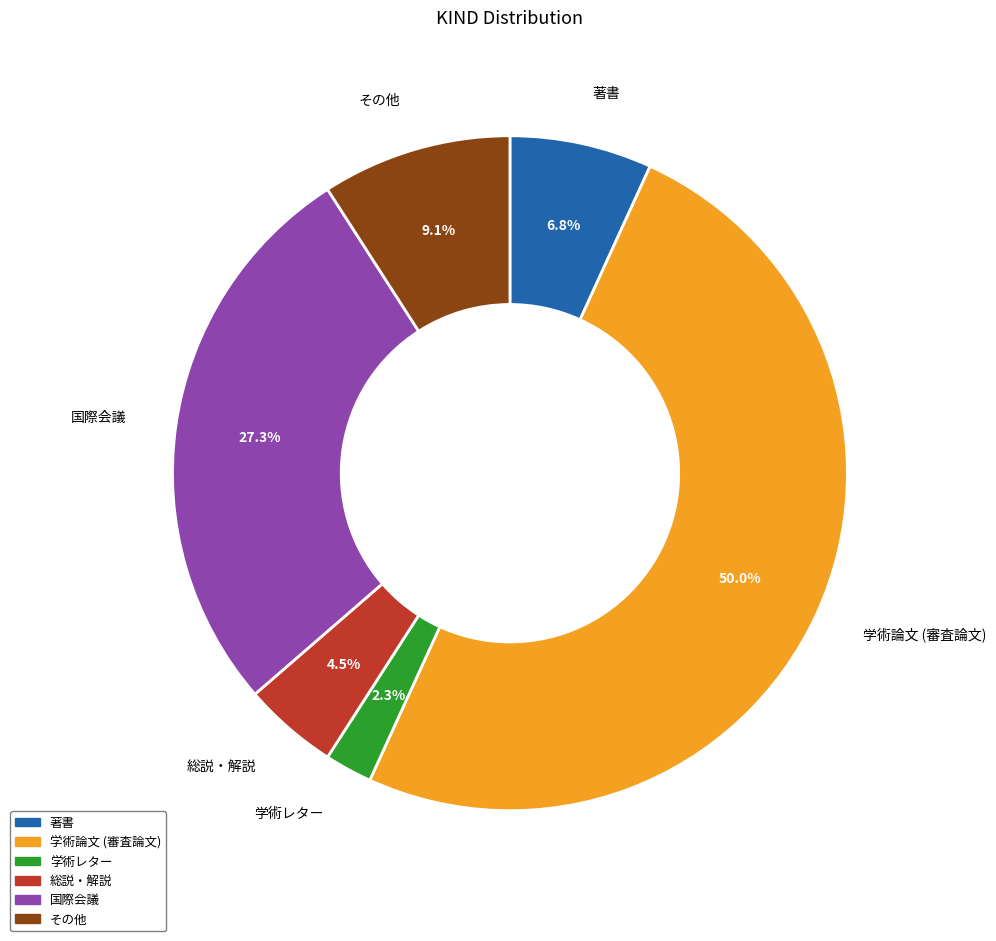

Combined, what portion of the pie is その他 and 国際会議?

36.4%